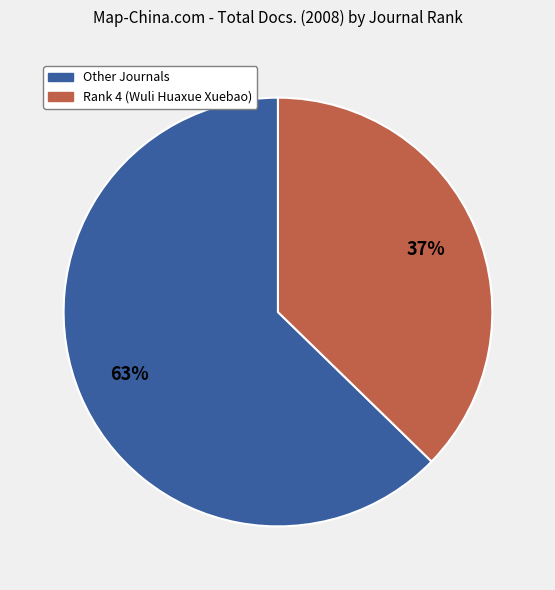

Is there a majority slice in this chart?

Yes